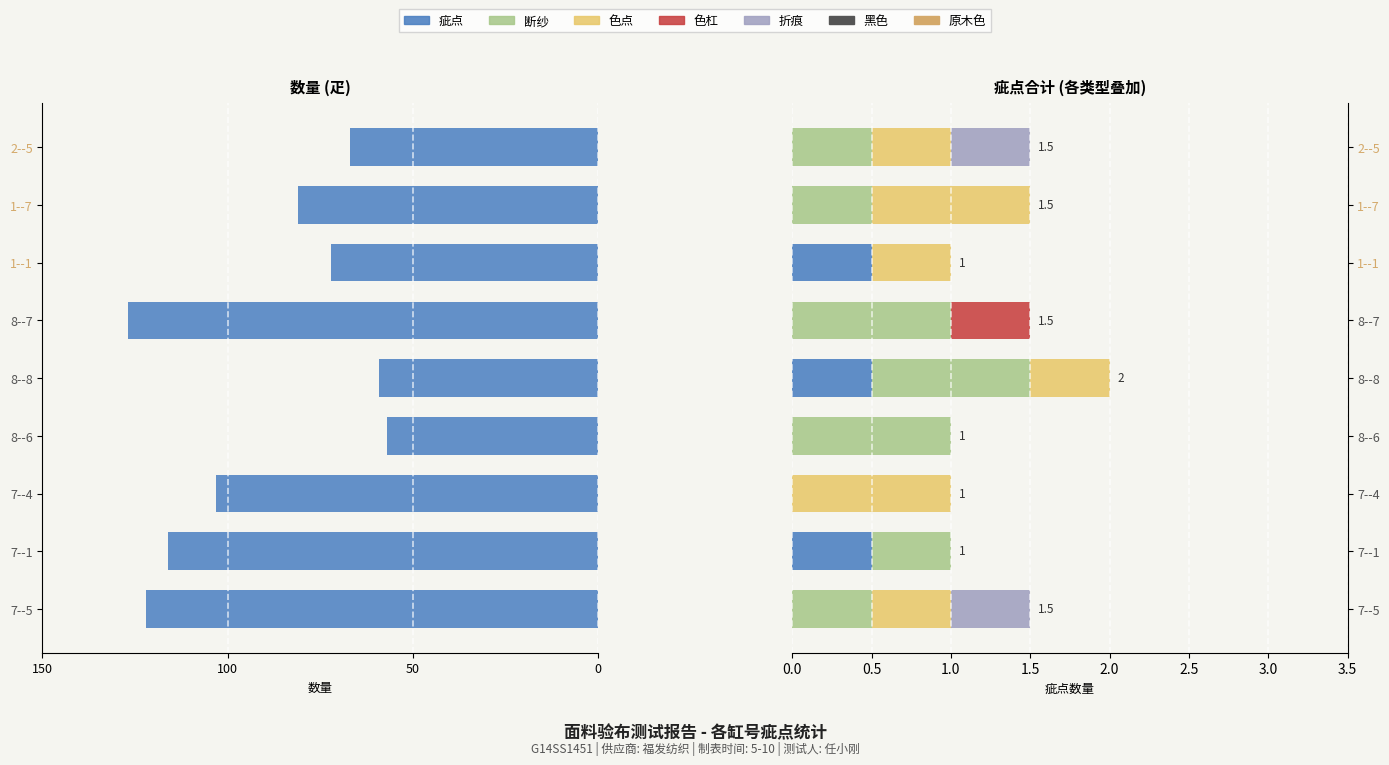

How many data points in 色杠 are above 0?

1